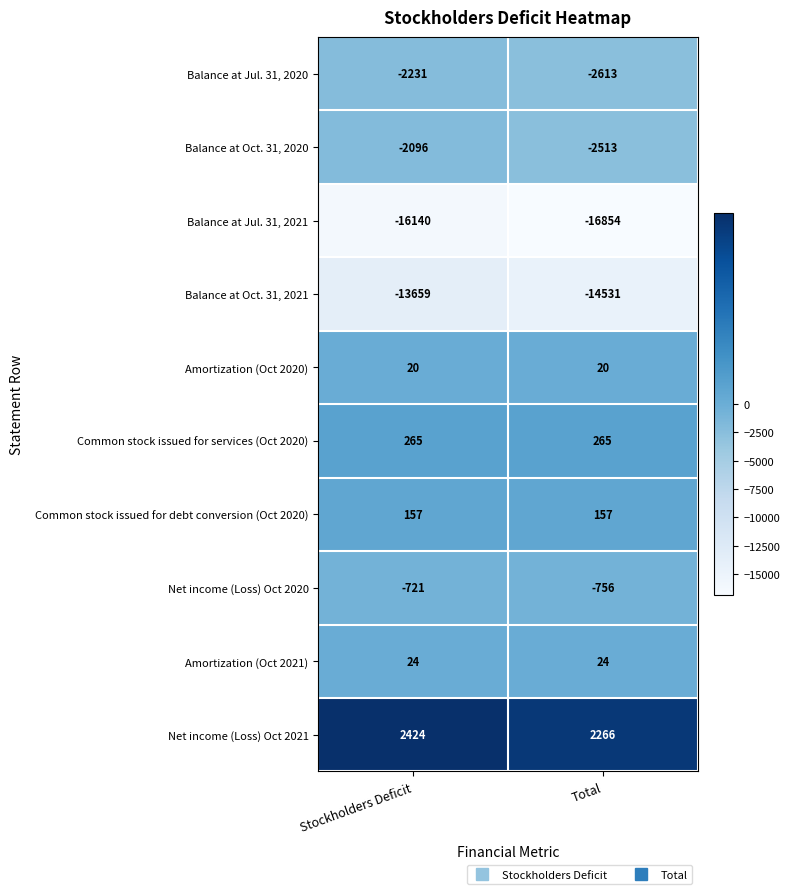

What is the sum of the Balance at Oct. 31, 2021 values at Stockholders Deficit and Total?

-28190